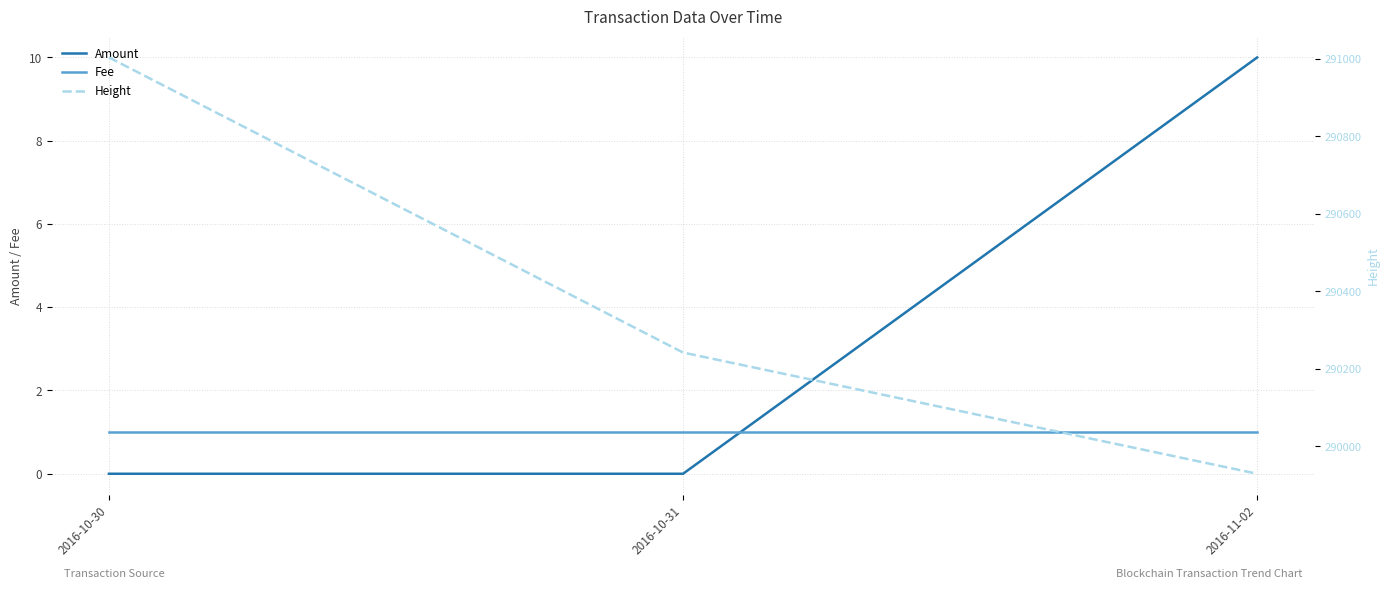

Reading left to right, transcribe all the data shown in this chart.

Amount: 0	0	10
Fee: 1	1	1
Height: 291004	290242	289929